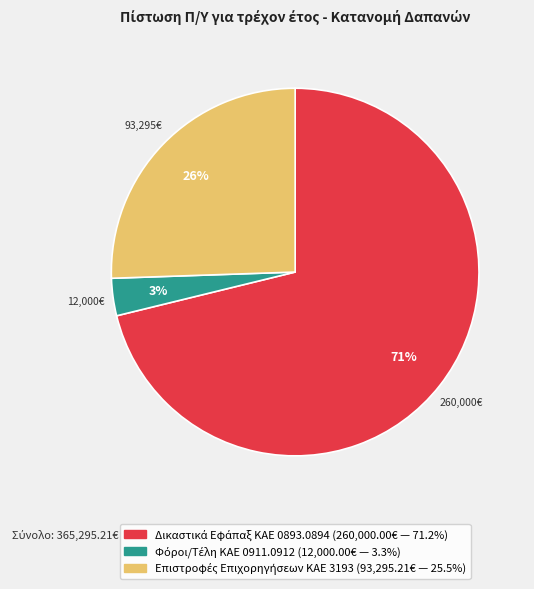

Does any single category account for the majority?

Yes